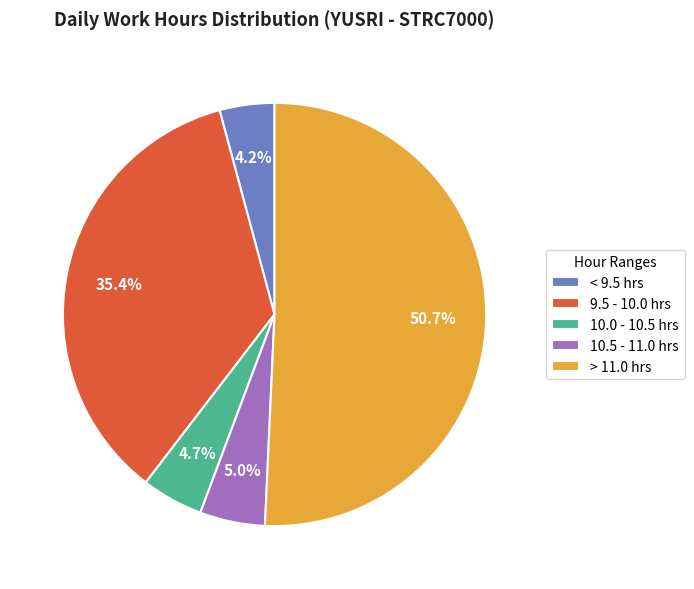

Which category has the biggest portion of the pie?

> 11.0 hrs